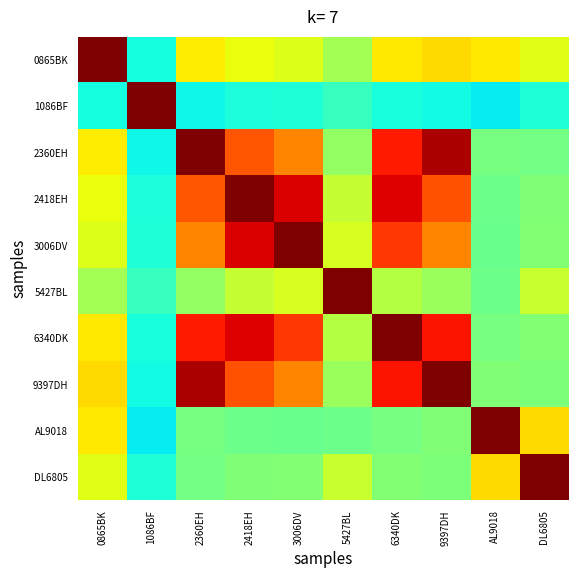

At which category is the sum across all series the highest?

6340DK